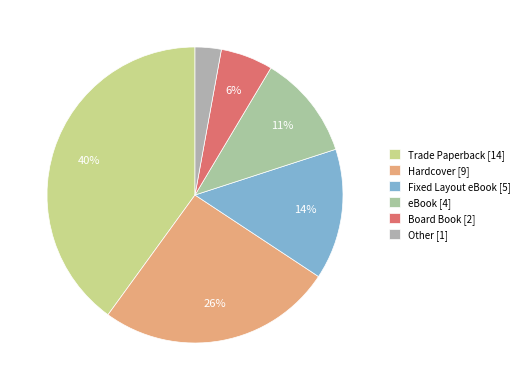

How many segments does this pie chart have?

6